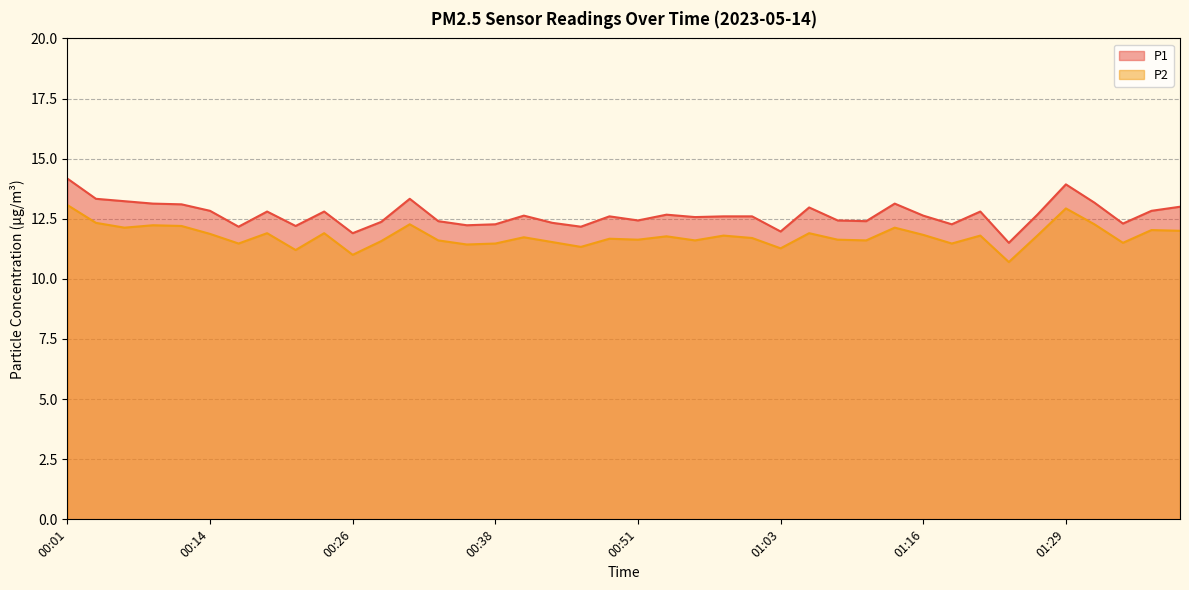

What is the difference between the highest and lowest values at 00:31?

1.1